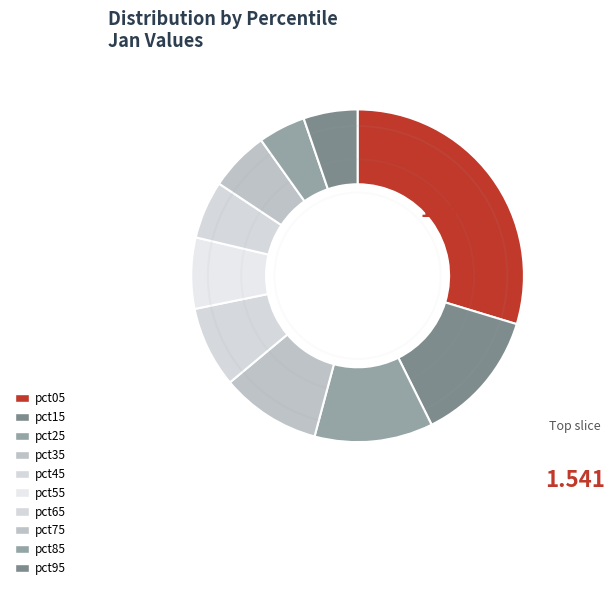

Rank the categories by value from highest to lowest.

pct05, pct15, pct25, pct35, pct45, pct55, pct75, pct65, pct95, pct85